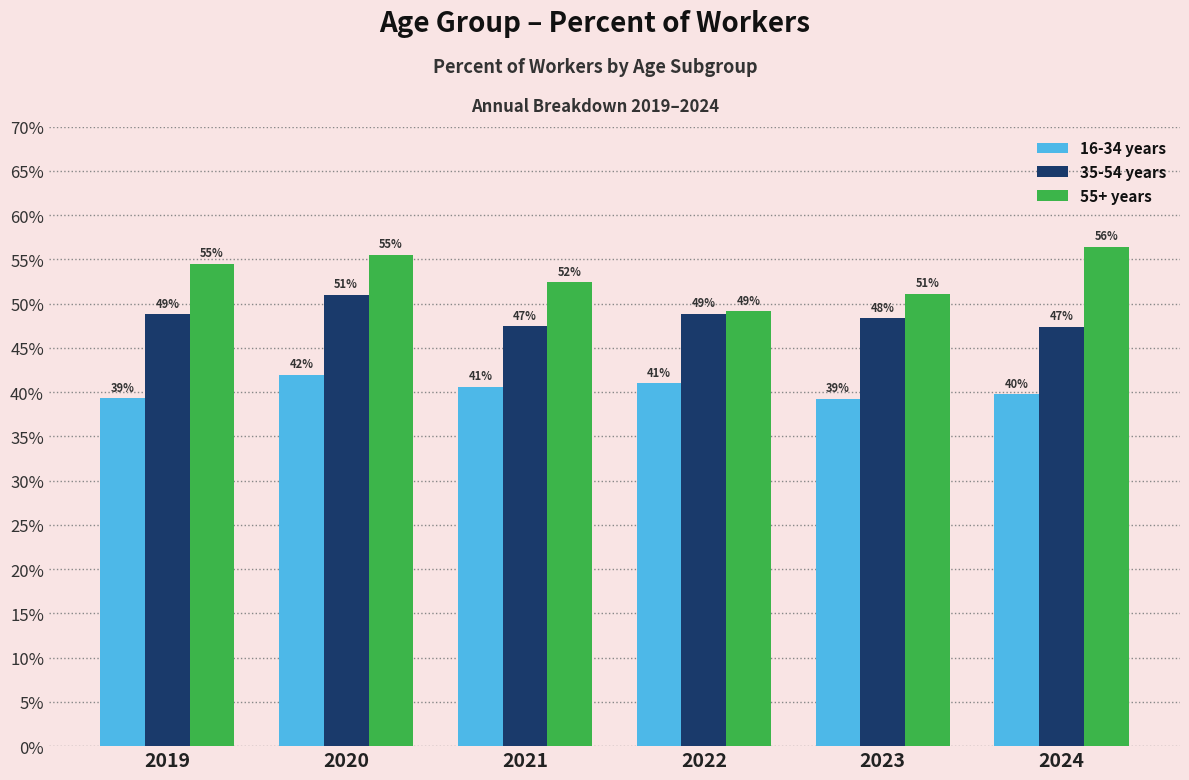

True or false: 55+ years has a value of 0.6 at 2020.

True